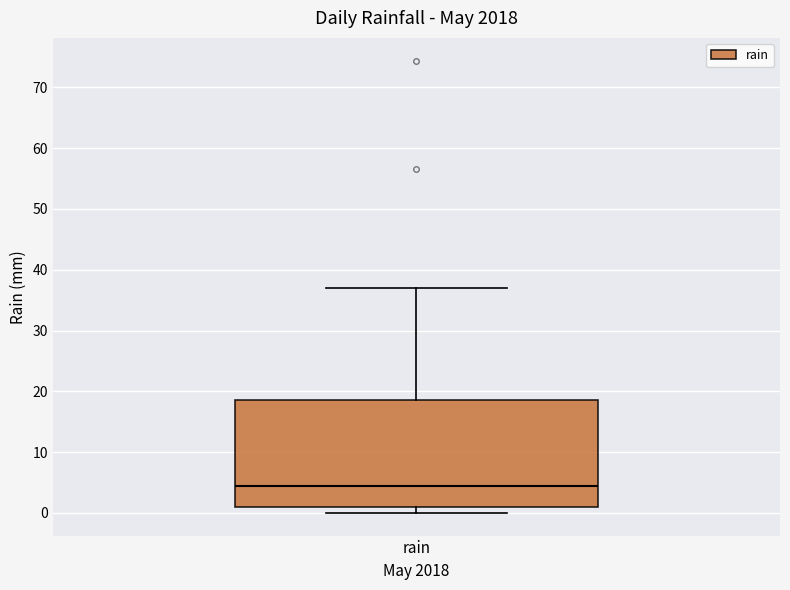

Where is the upper edge of the box for rain on the y-axis? The values are not printed on the chart, so give them approximately, as read against the axis.

19